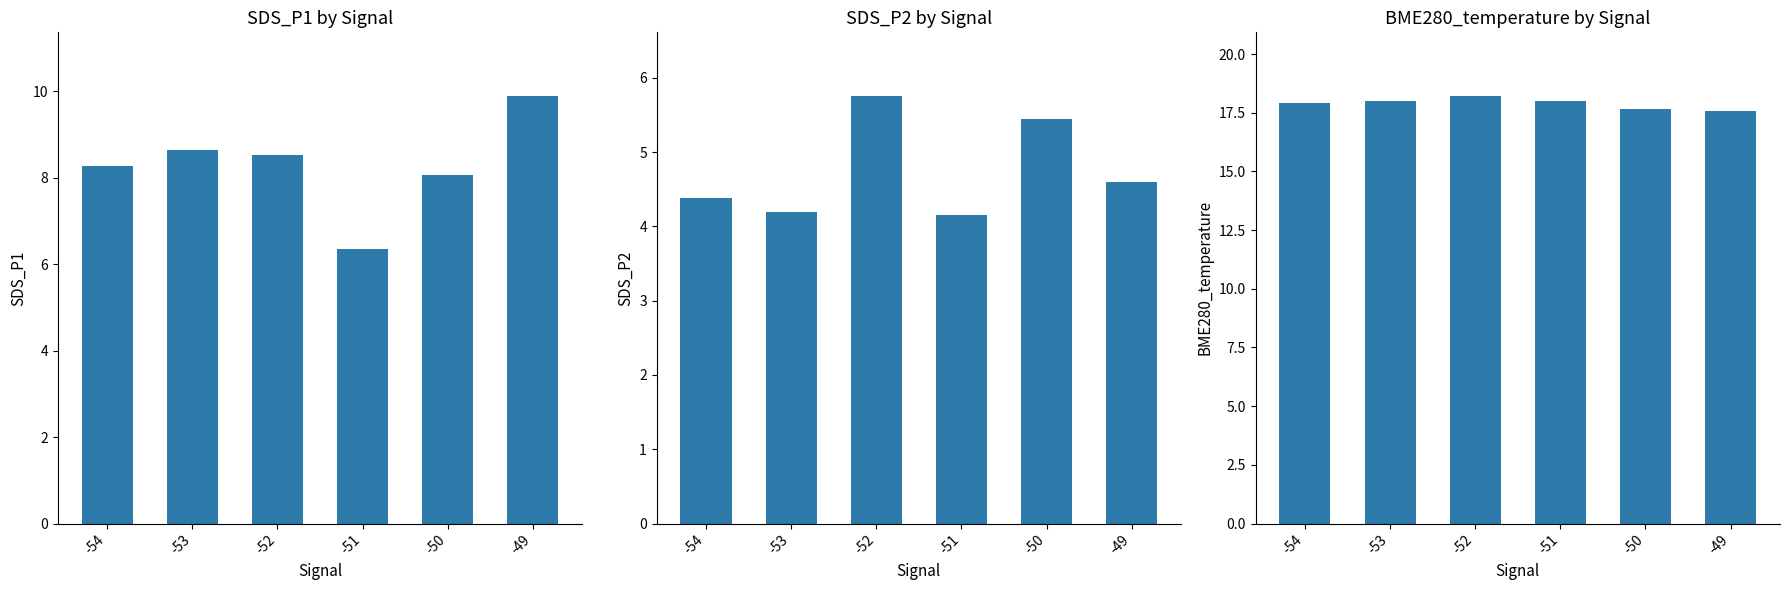

Reading right to left, transcribe all the data shown in this chart.

SDS_P1: -49=9.9	-50=8.1	-51=6.3	-52=8.5	-53=8.7	-54=8.3
SDS_P2: -49=4.6	-50=5.5	-51=4.2	-52=5.8	-53=4.2	-54=4.4
BME280_temperature: -49=17.6	-50=17.7	-51=18.0	-52=18.2	-53=18.0	-54=17.9